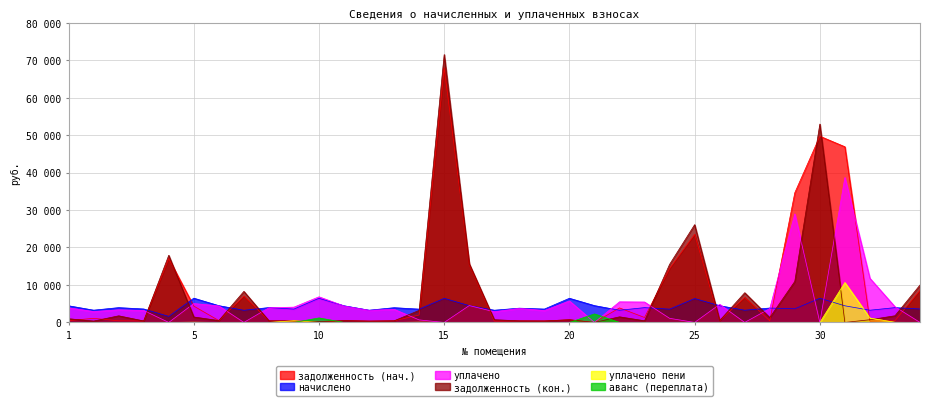

Rank the series by their maximum value, from lowest to highest.

аванс (переплата), начислено, уплачено пени, уплачено, задолженность (нач.), задолженность (кон.)